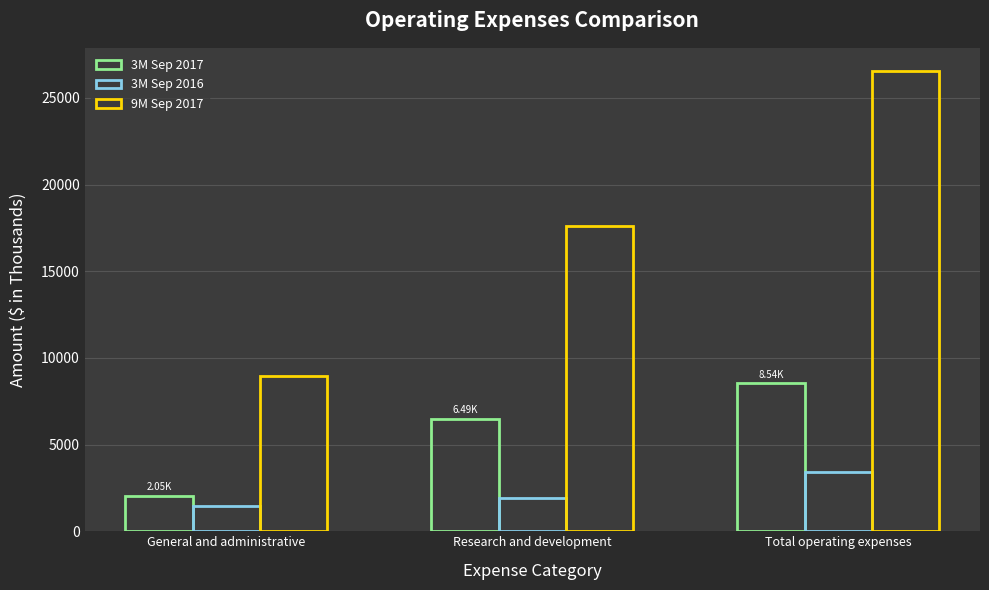

What is the total value across all series at Total operating expenses?

38498